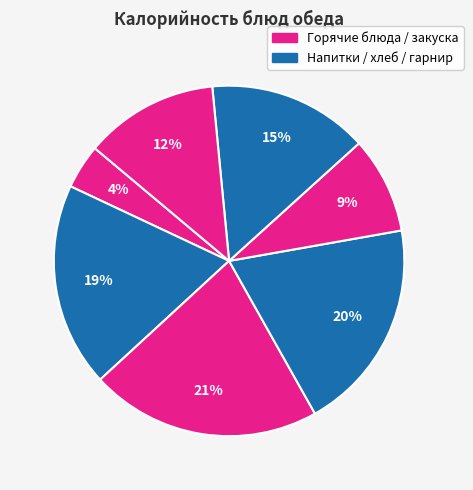

Count the number of slices in the pie.

7